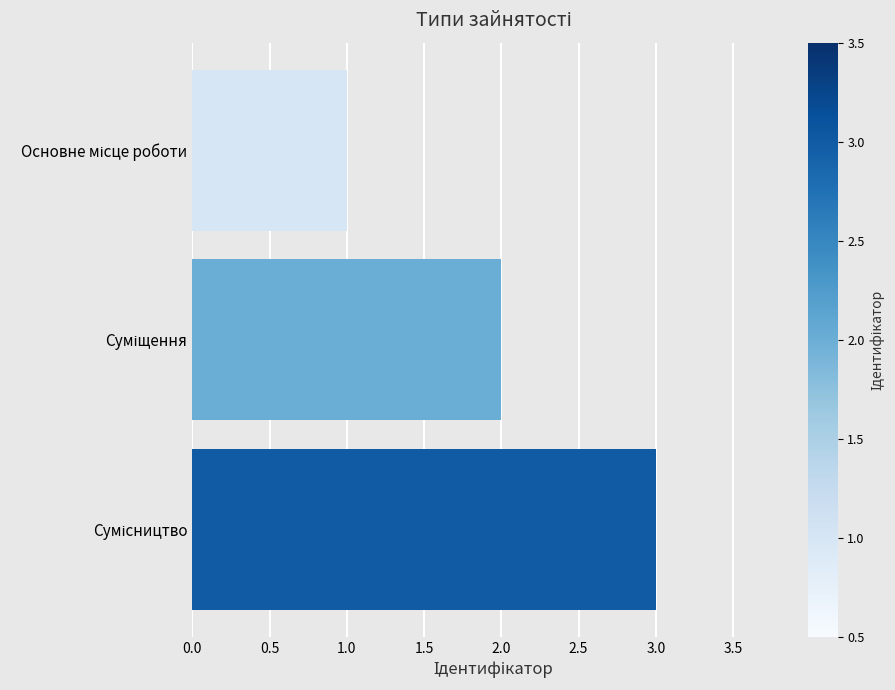

What is the sum of all values?

6